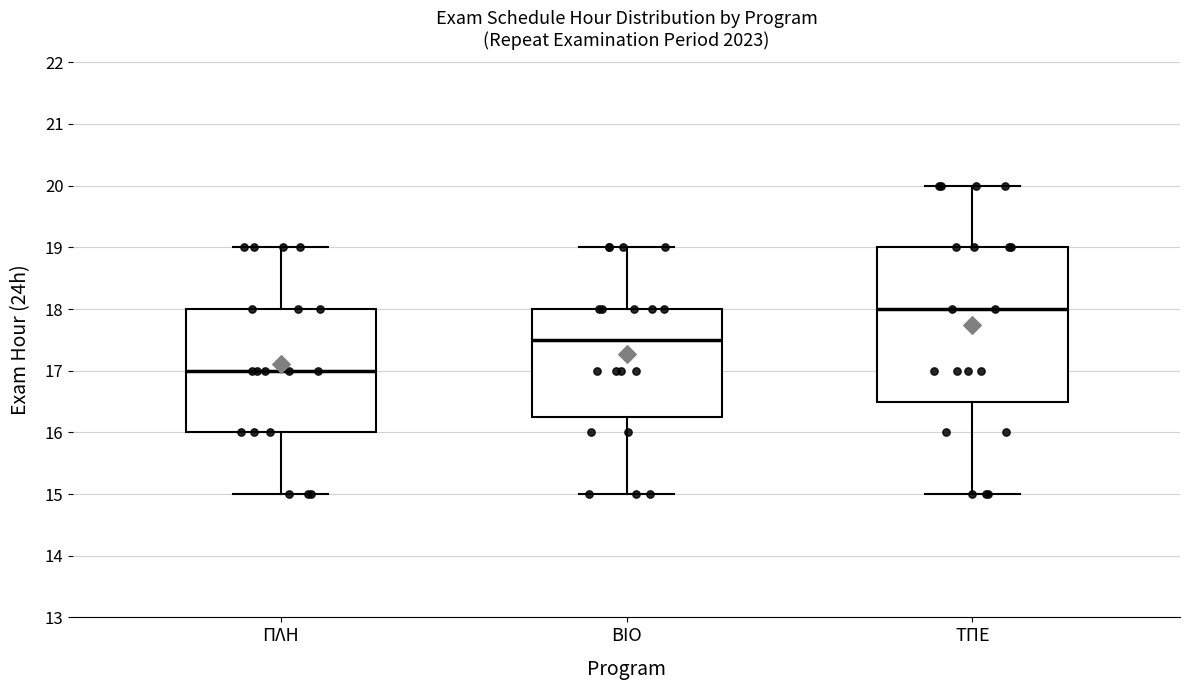

Reading left to right, read every box against the y-axis: the position of its median line, the range the box covers, and the ends of its whiskers. The values are not printed on the chart, so give them approximately, as read against the axis.

ΠΛΗ: median 17.0, box 16.0 to 18.0, whiskers 15.0 to 19.0
ΒΙΟ: median 17.5, box 16.3 to 18.0, whiskers 15.0 to 19.0
ΤΠΕ: median 18.0, box 16.5 to 19.0, whiskers 15.0 to 20.0